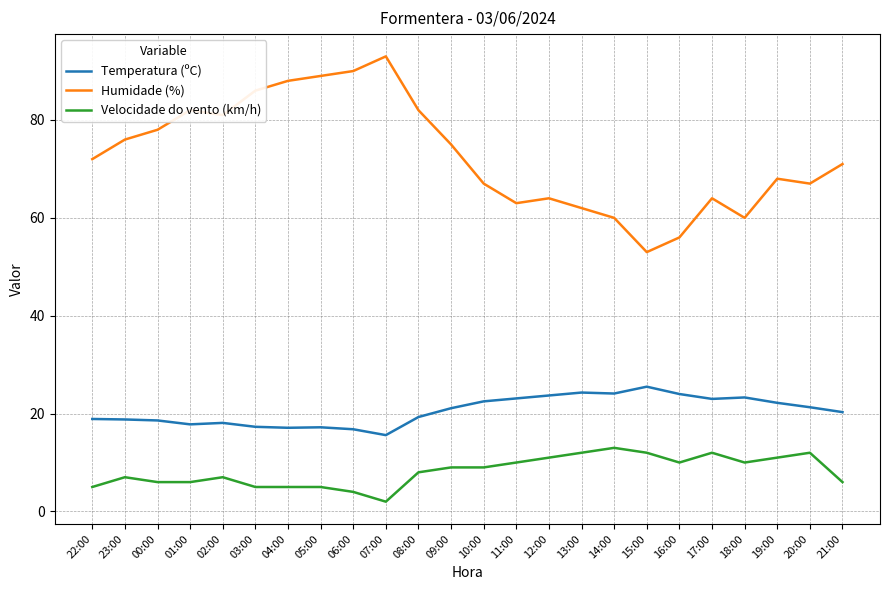

True or false: Velocidade do vento (km/h) and Temperatura (ºC) cross at least once.

False